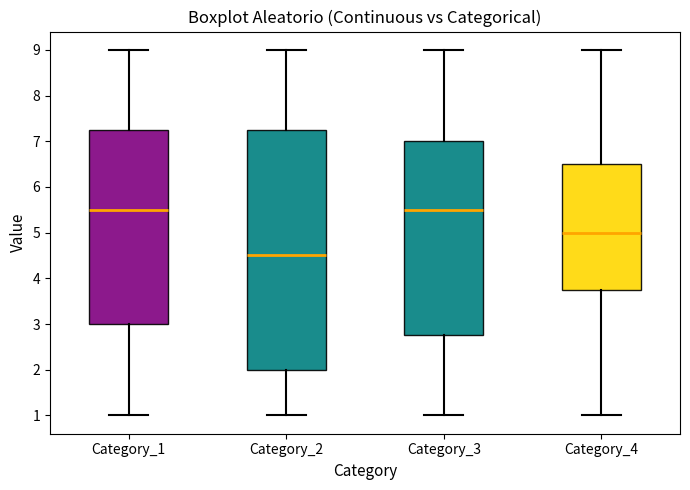

Reading left to right, read every box against the y-axis: the position of its median line, the range the box covers, and the ends of its whiskers. The values are not printed on the chart, so give them approximately, as read against the axis.

Category_1: median 5.5, box 3.0 to 7.3, whiskers 1.0 to 9.0
Category_2: median 4.5, box 2.0 to 7.3, whiskers 1.0 to 9.0
Category_3: median 5.5, box 2.8 to 7.0, whiskers 1.0 to 9.0
Category_4: median 5.0, box 3.8 to 6.5, whiskers 1.0 to 9.0